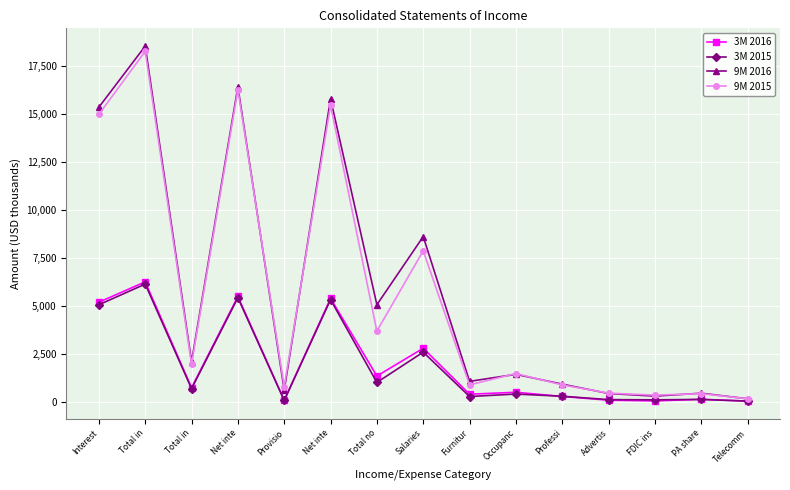

Count the number of categories in the chart.

15